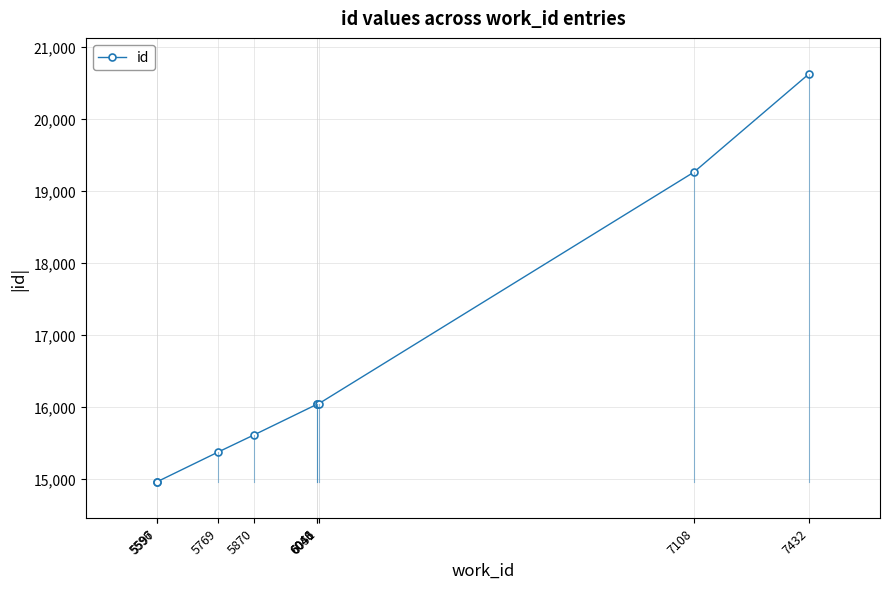

What is the value of the 9th point from the left?

20623